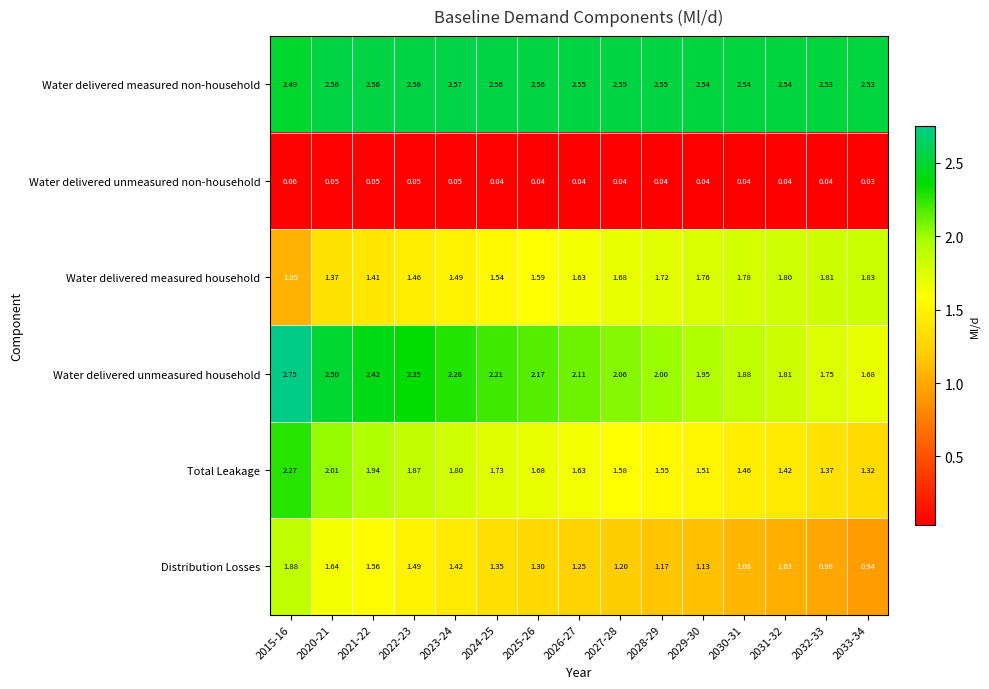

Rank the series by their maximum value, from lowest to highest.

Water delivered unmeasured non-household, Water delivered measured household, Distribution Losses, Total Leakage, Water delivered measured non-household, Water delivered unmeasured household